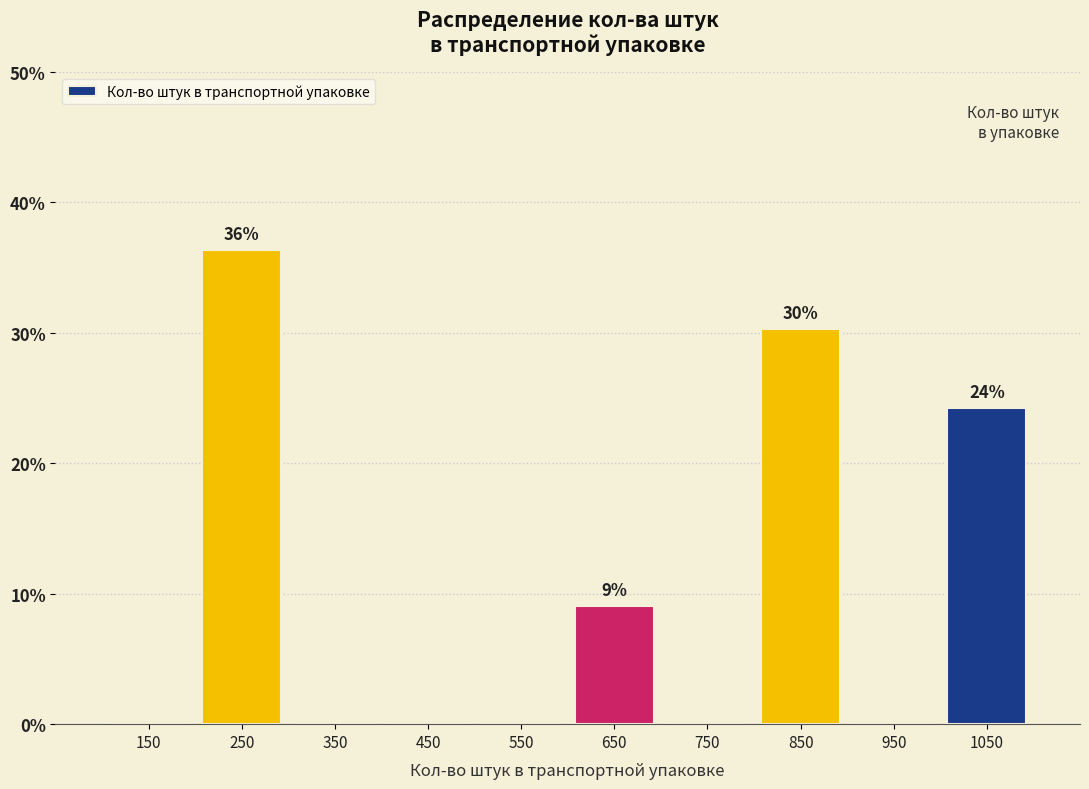

Over which range of the x-axis is the bar tallest?

200 to 300